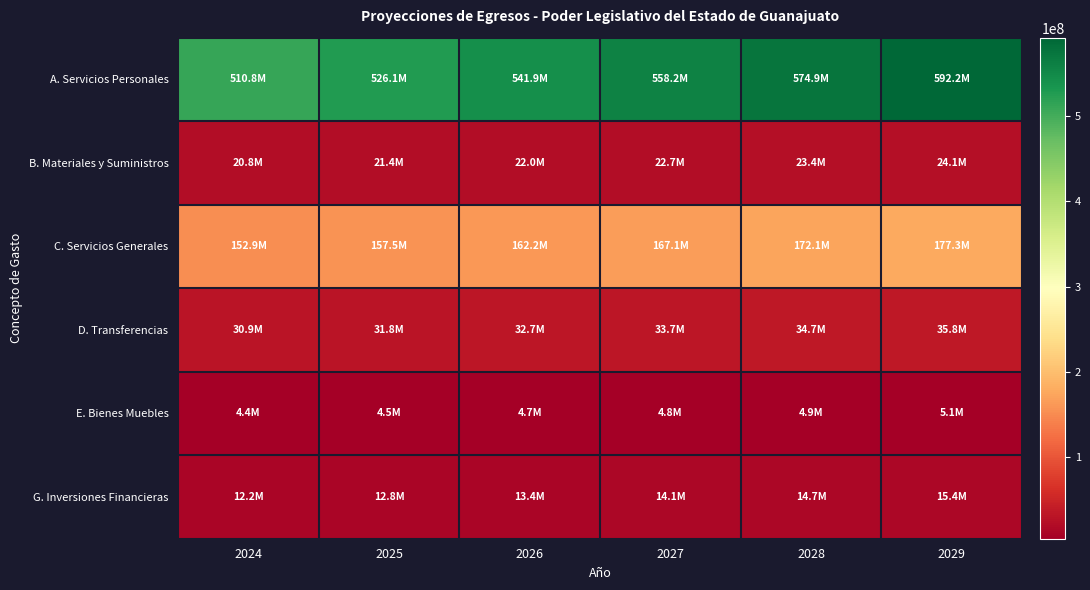

Which series changed the most between 2028 and 2029?

A. Servicios Personales